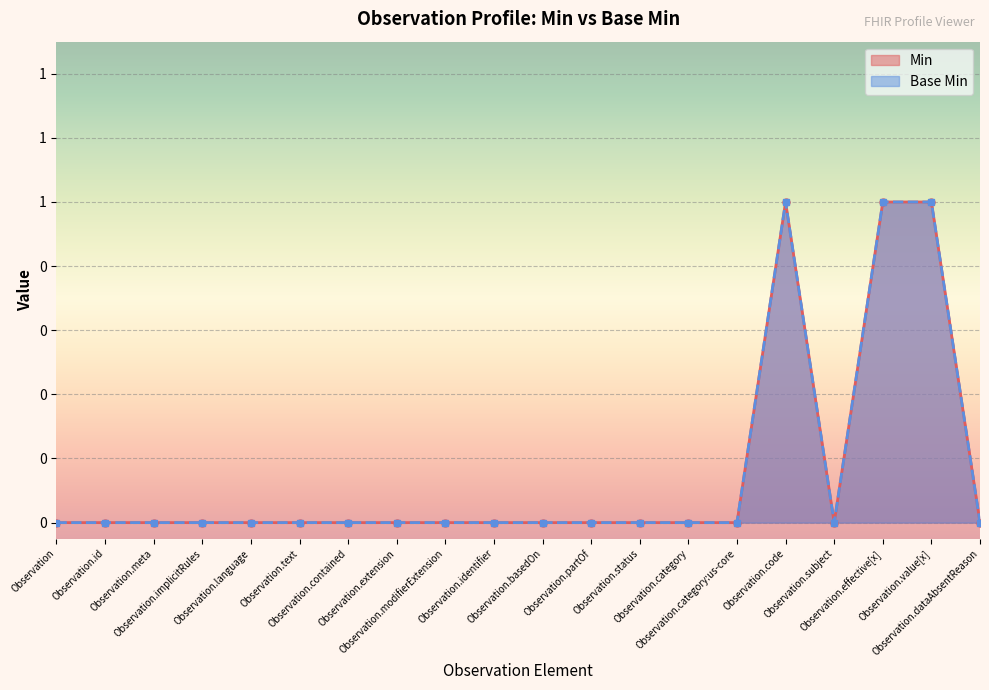

How many interior local valleys does the Base Min series have?

1